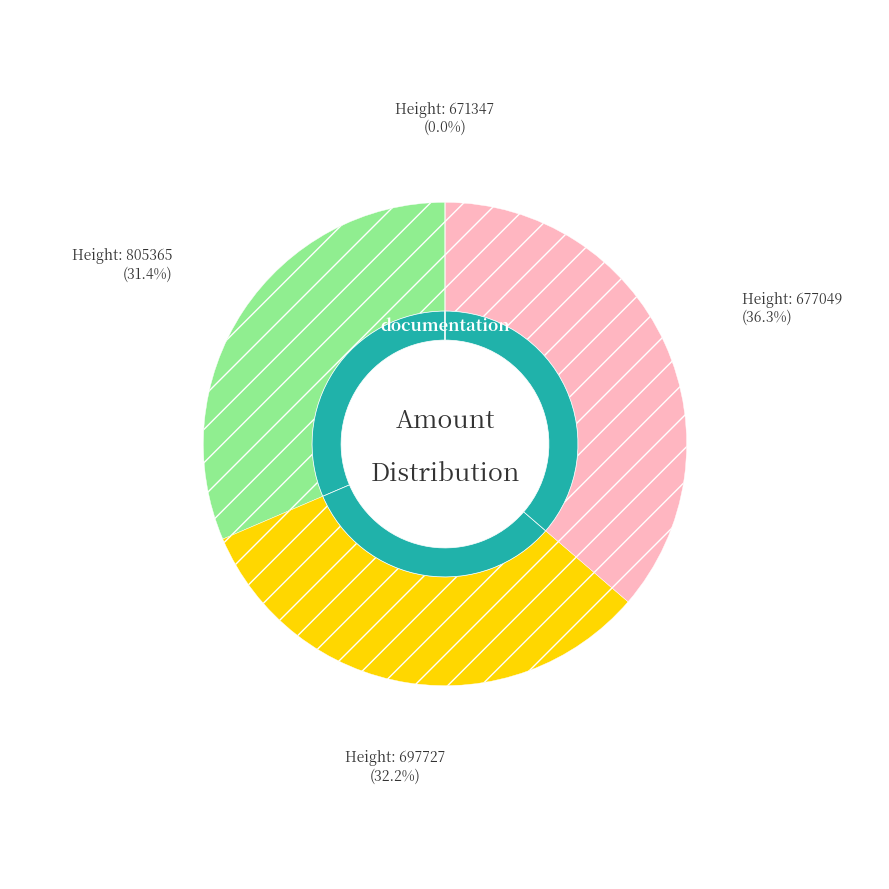

To the nearest percent, what is the average slice percentage?

25%